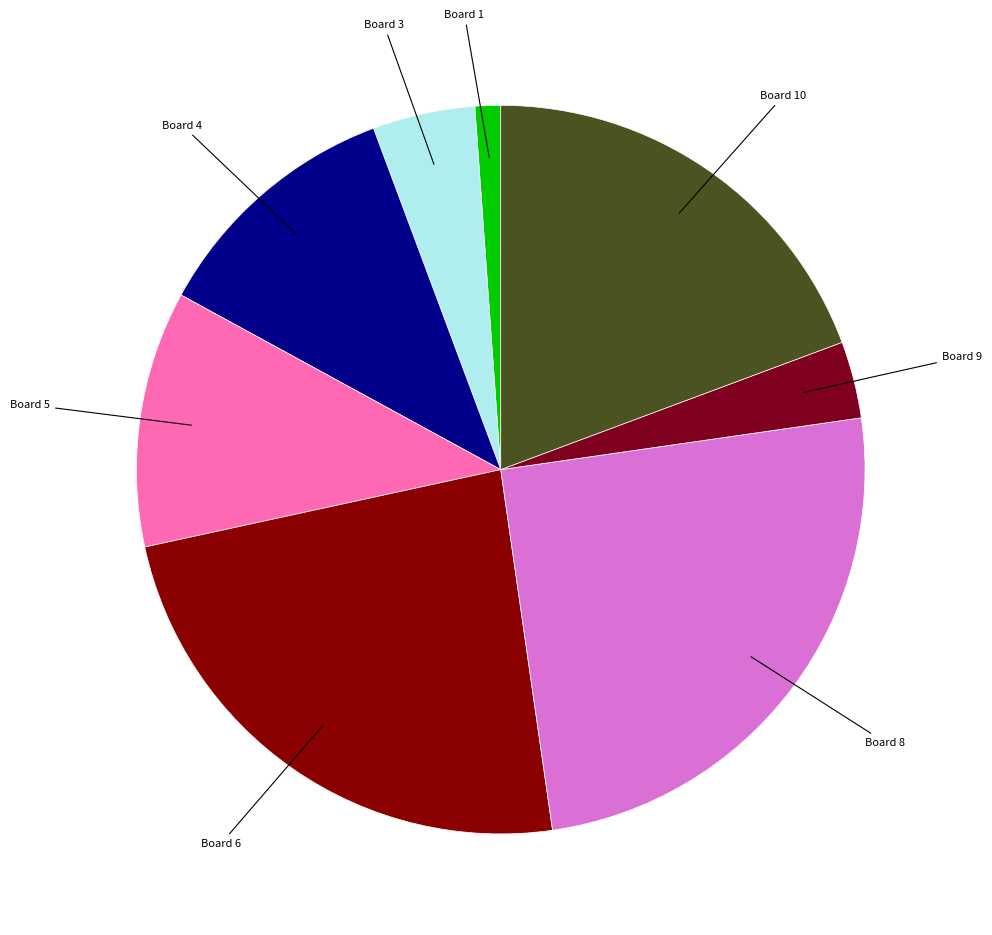

Which slice is the smallest?

Board 1